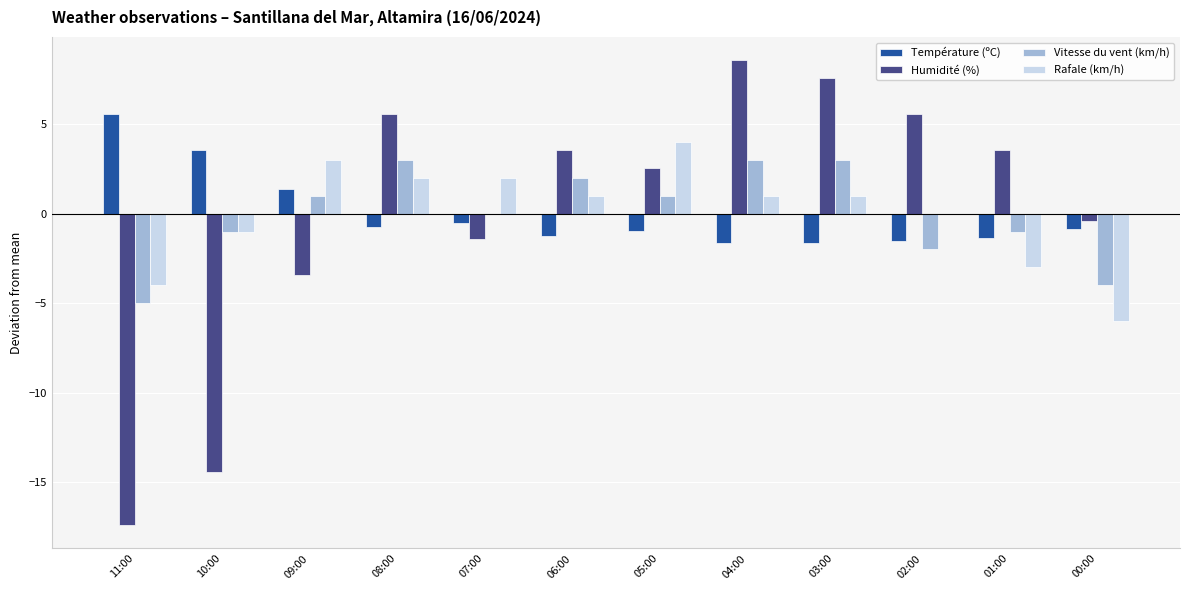

At which category does the chart reach its peak across all series?

04:00